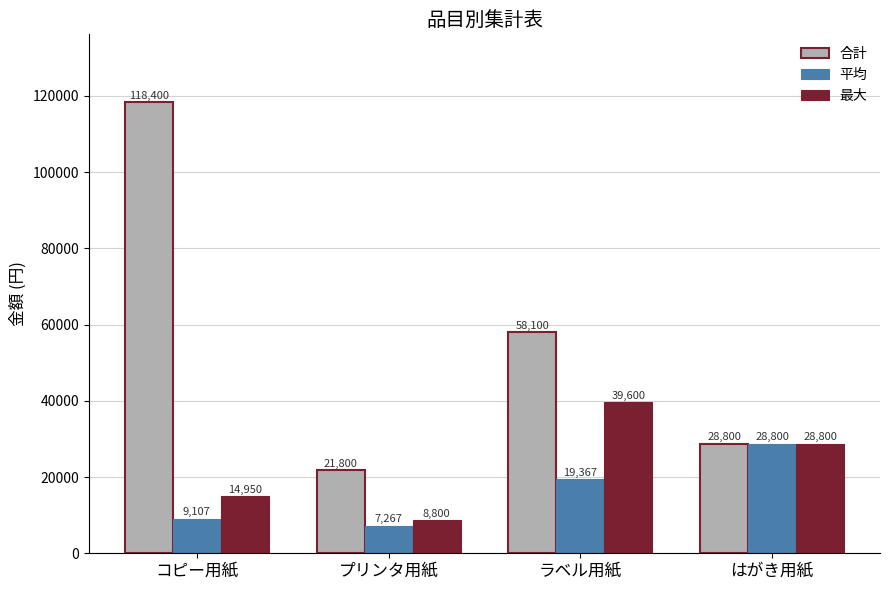

Which series has the largest total across all categories?

合計